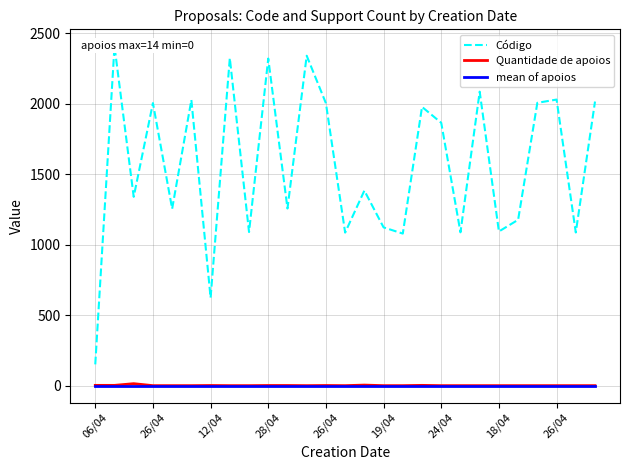

At which label is Código closest to 1279?

10